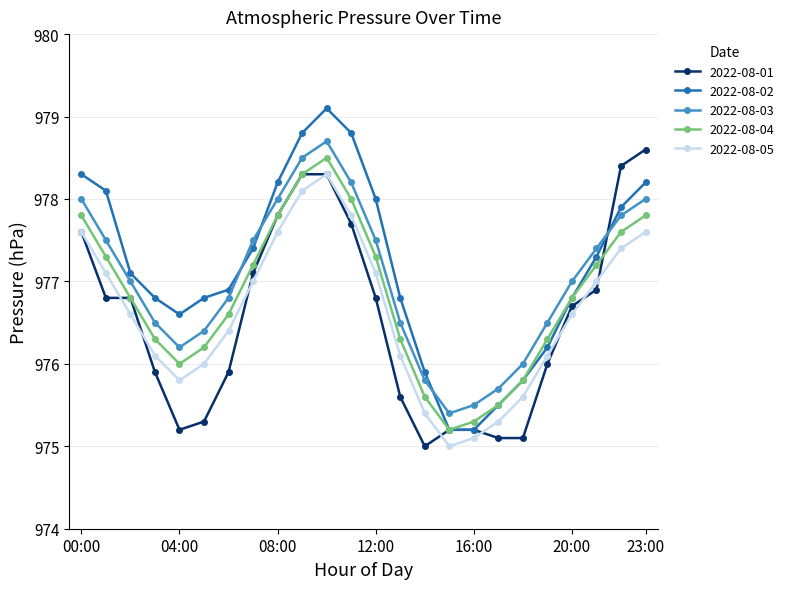

True or false: 2022-08-04 and 2022-08-05 cross at least once.

False